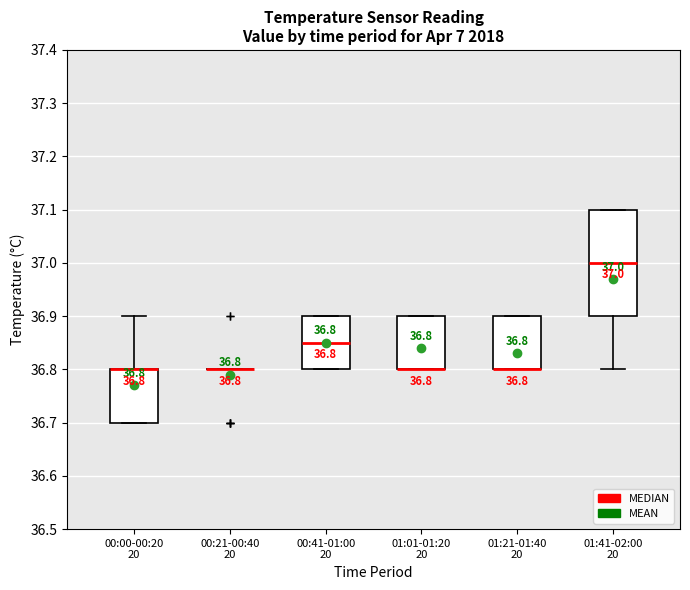

Comparing the boxes themselves (not the whiskers), which one is the tallest?

01:41-02:00 20